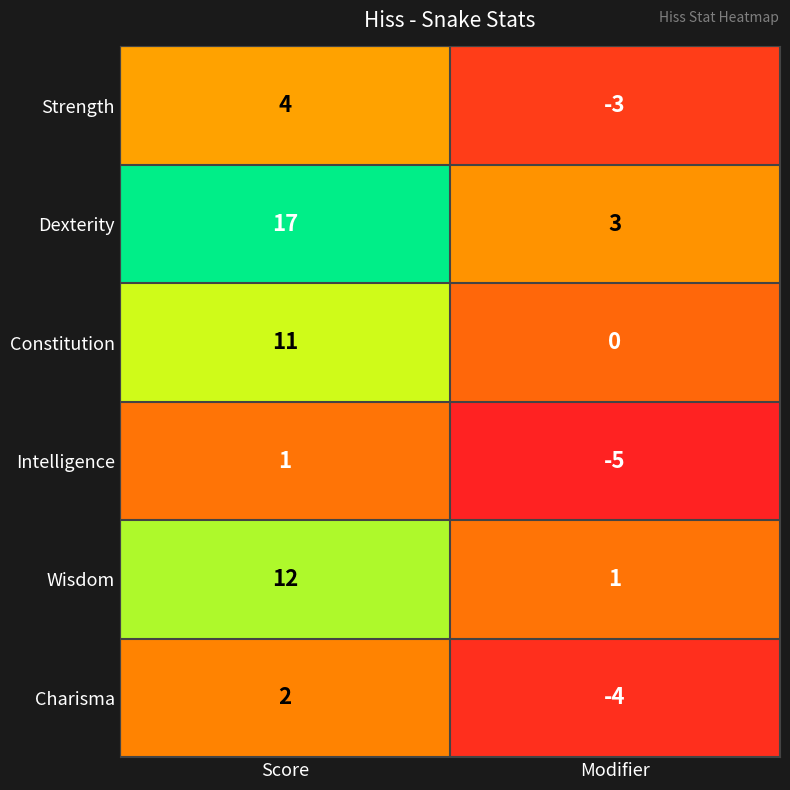

Where is Charisma nearest to the value -1?

Score